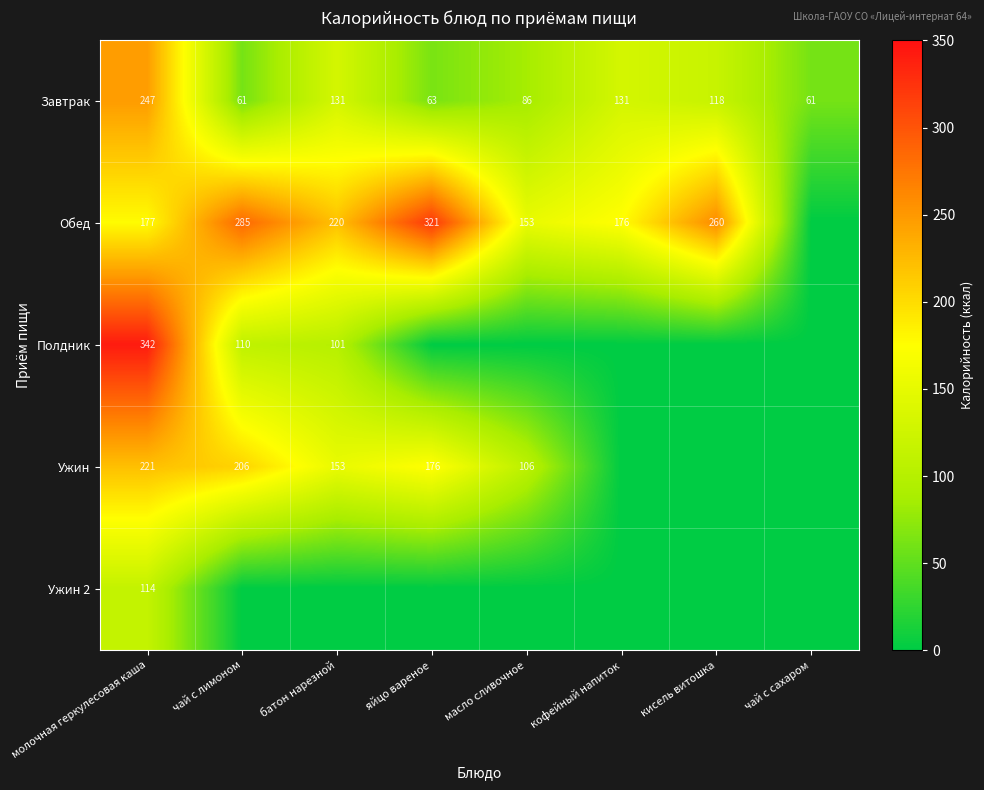

What is the difference between the Ужин values at яйцо вареное and масло сливочное?

70